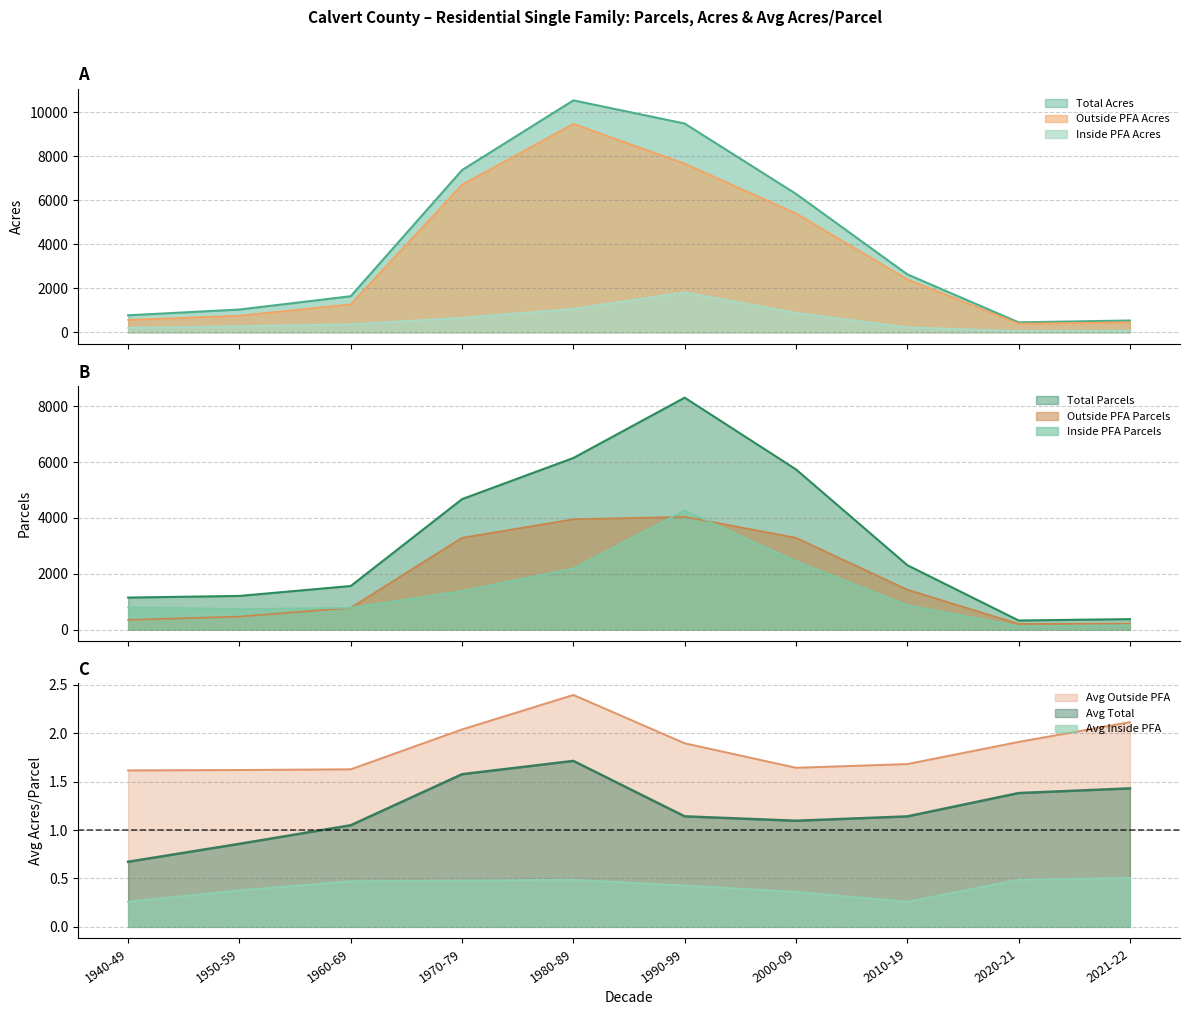

Which series has the largest total across all categories?

Total Acres